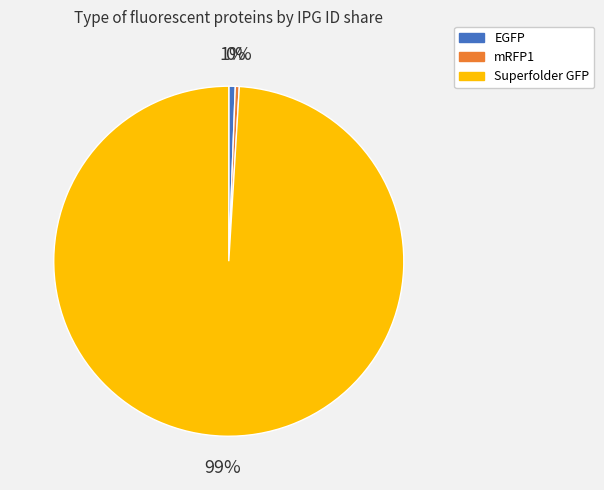

To the nearest percent, what percentage of the pie is EGFP?

1%